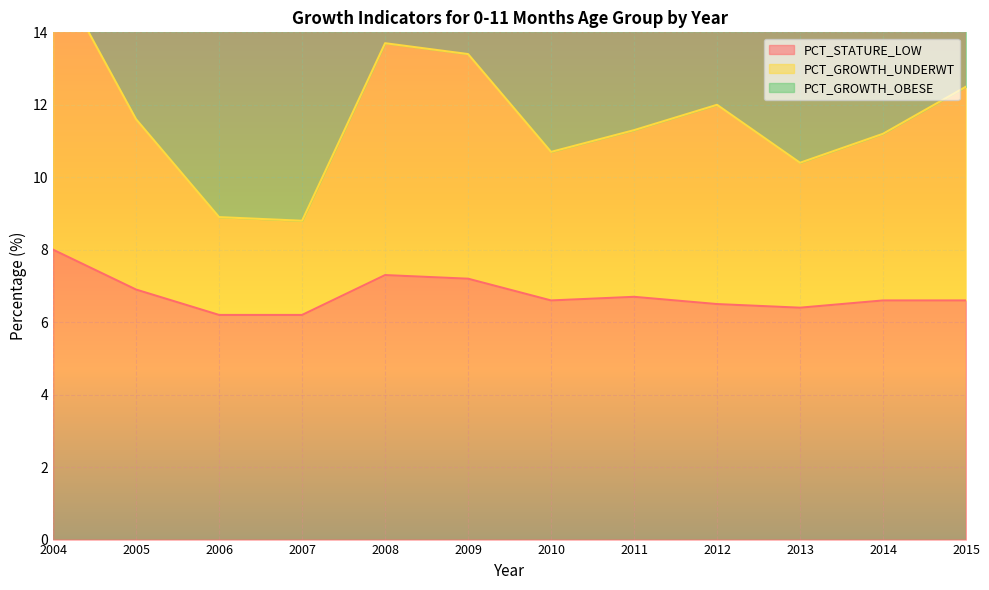

In PCT_GROWTH_UNDERWT, how many points are lower than both neighbors (excluding endpoints)?

3